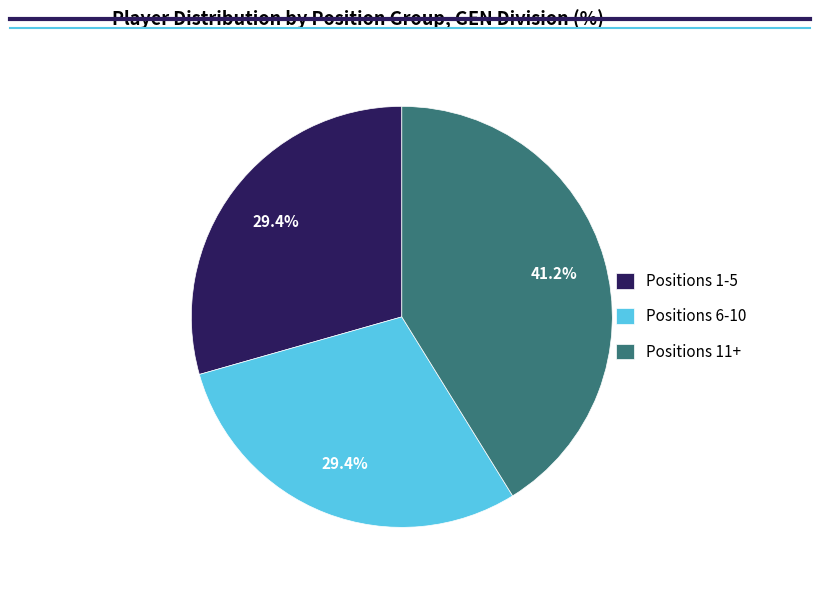

Approximately how many times larger is the value at Positions 11+ compared to Positions 1-5?

1.4